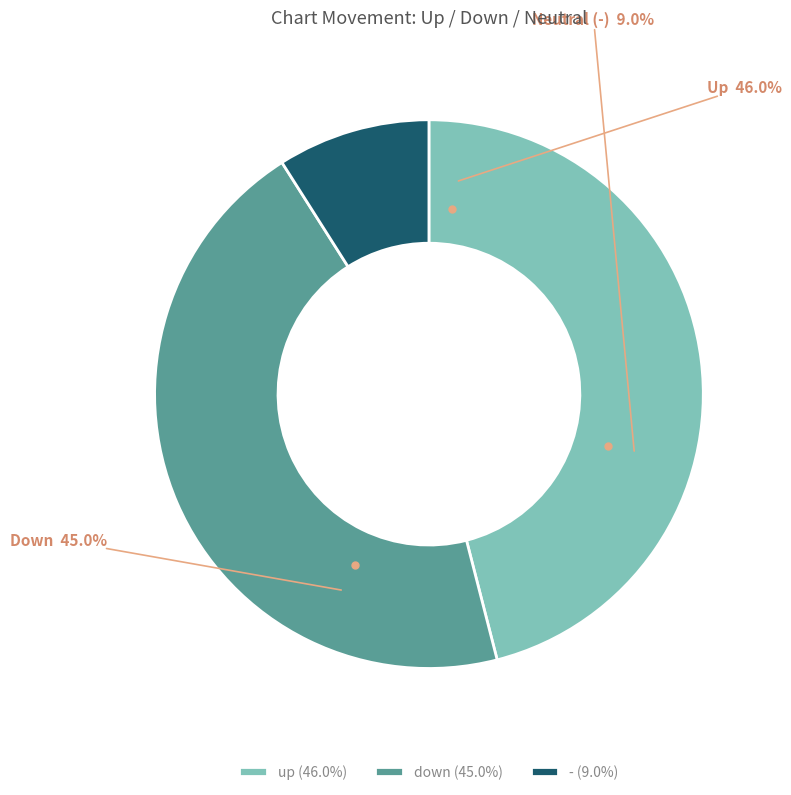

The down slice represents 45% of the pie. True or false?

True